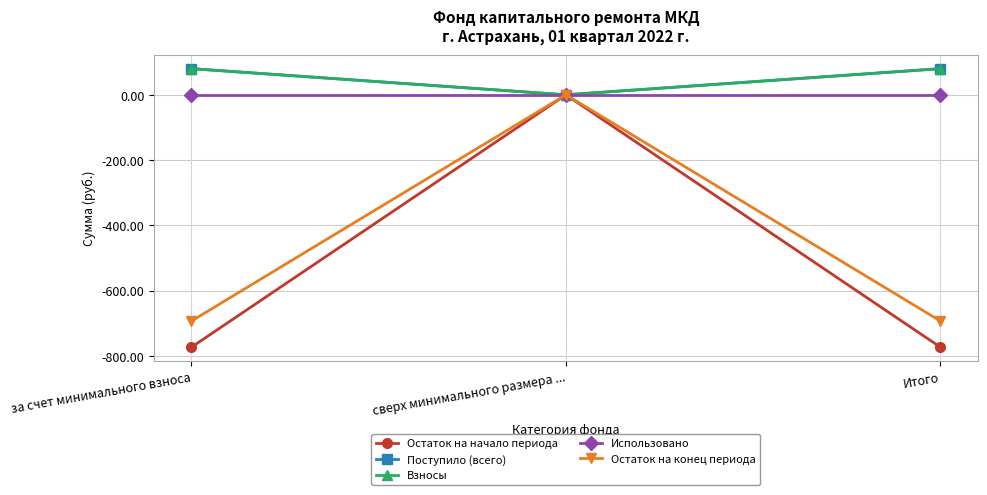

Does the chart have visible grid lines?

Yes